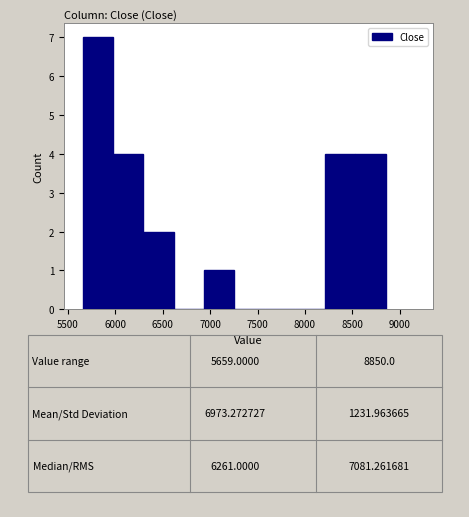

Over which range of the x-axis is the bar tallest?

5650 to 6000